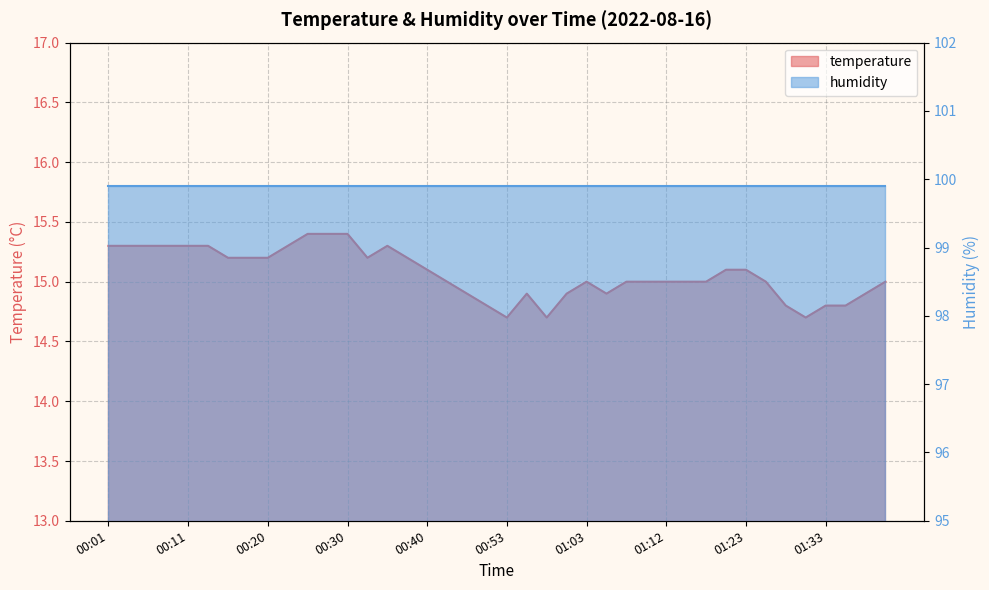

How many values exceed 15?

19